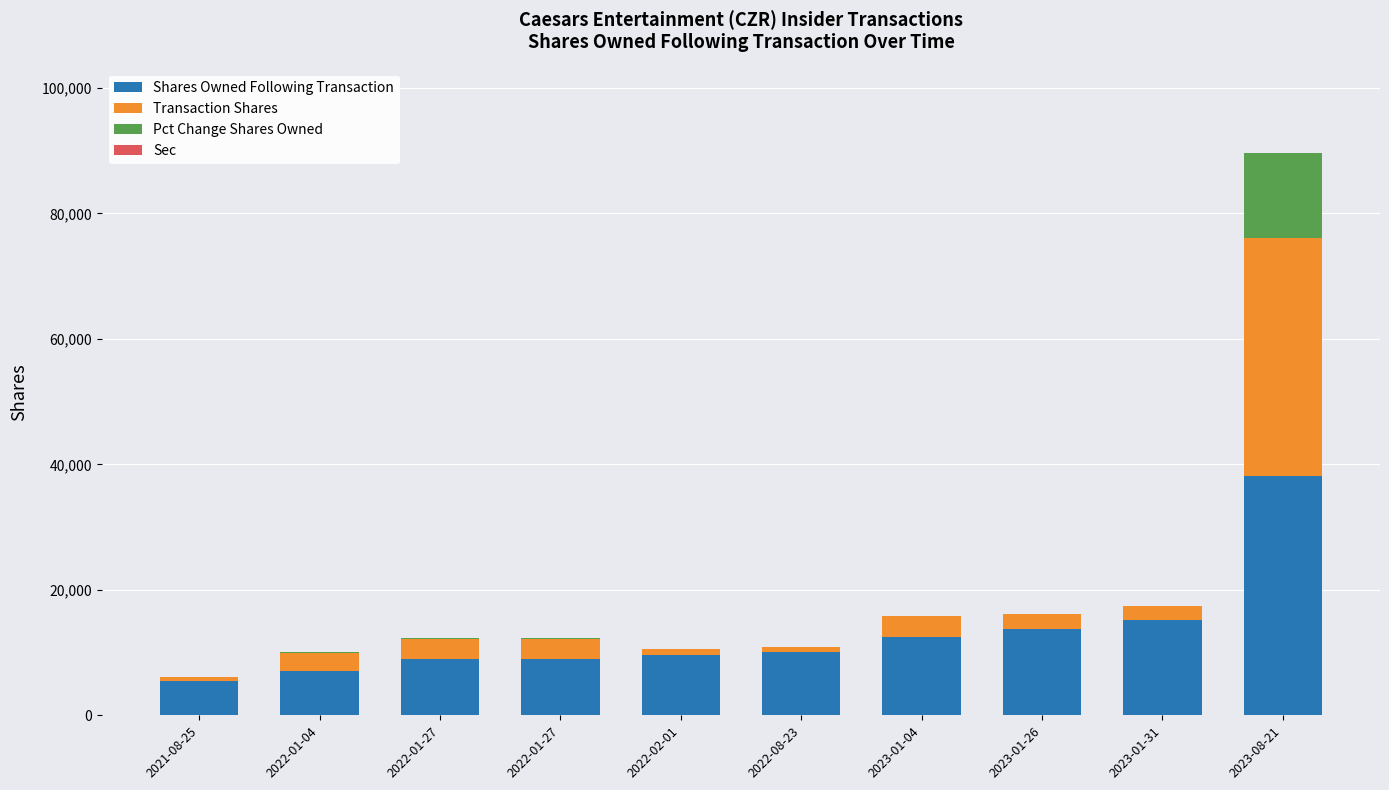

At which label does Pct Change Shares Owned first exceed 37?

2022-01-04